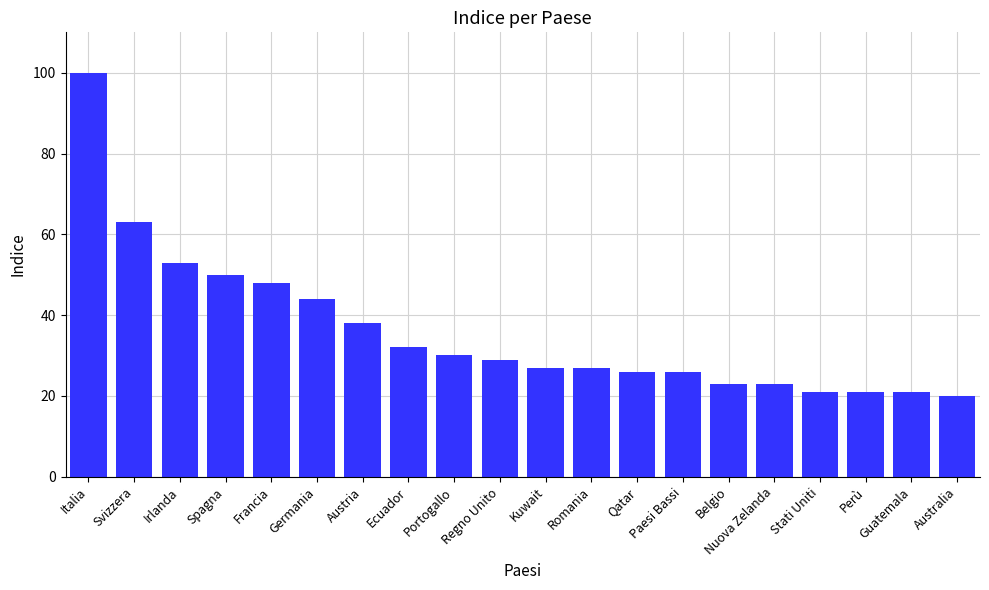

At which label is the value closest to 60?

Svizzera